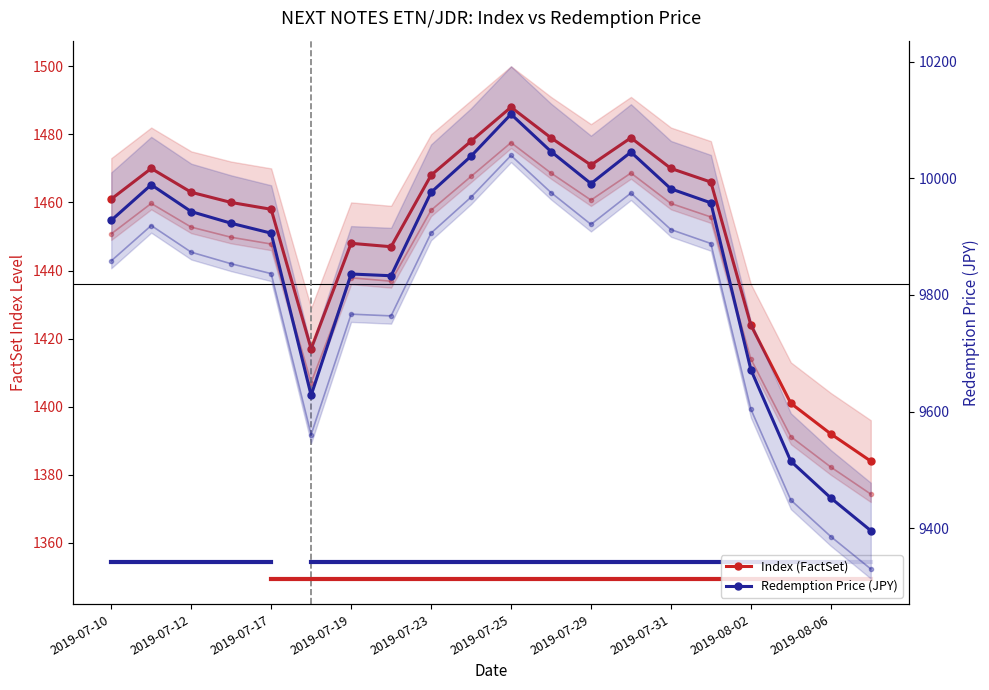

Is this an area chart (filled region under the line)?

No